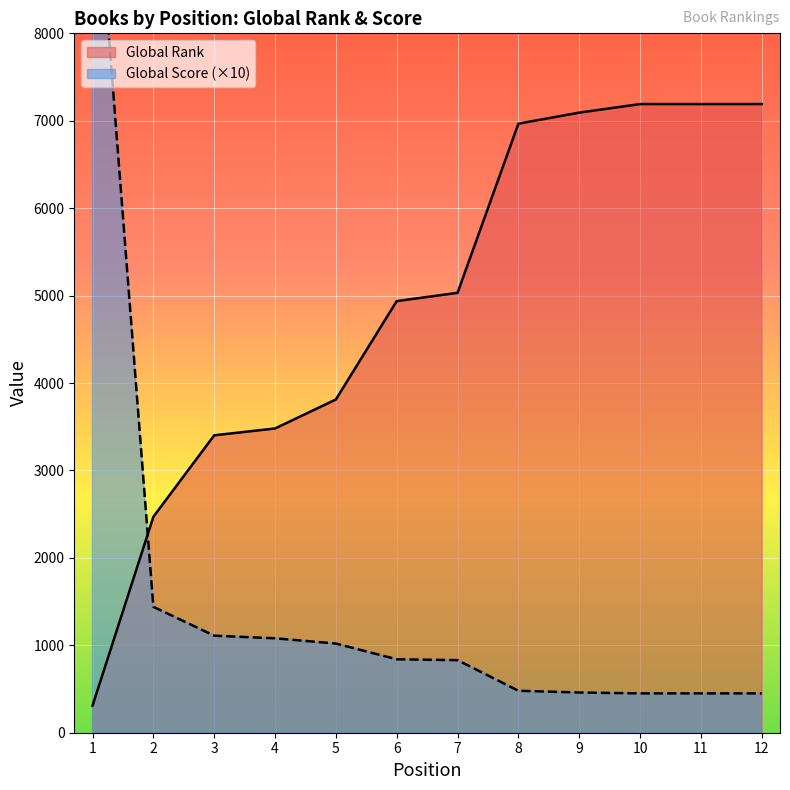

How many intersections are there between Global Score and Global Rank?

1